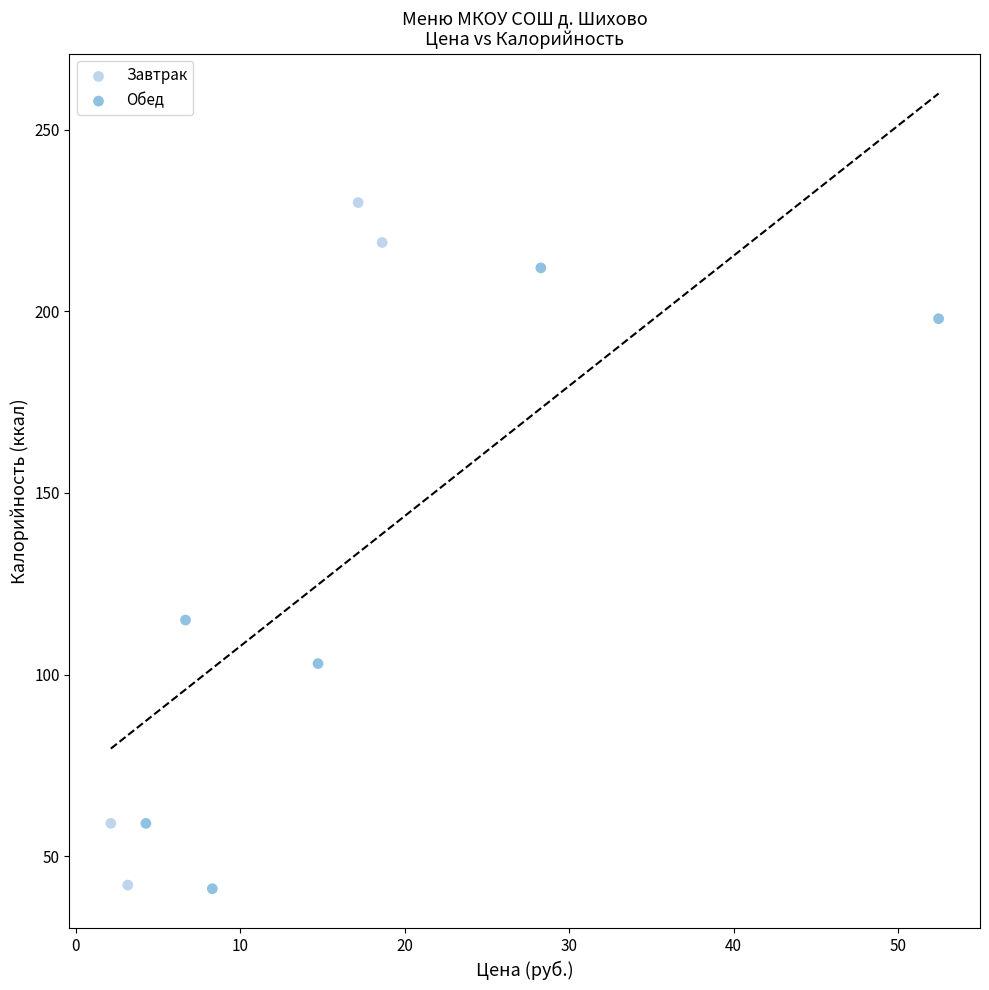

Which series has the largest Y range (max minus min)?

Завтрак